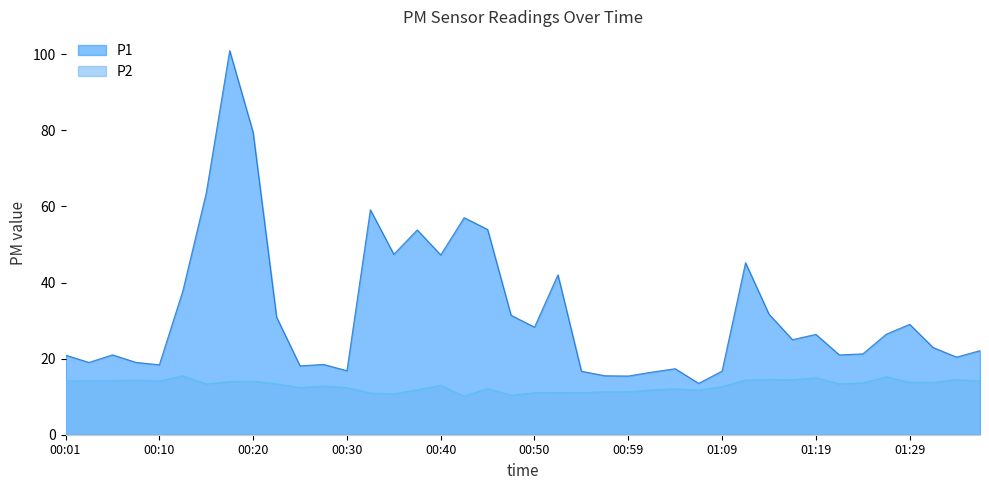

What is the difference between the maximum and second lowest values in the P1 series?

85.5